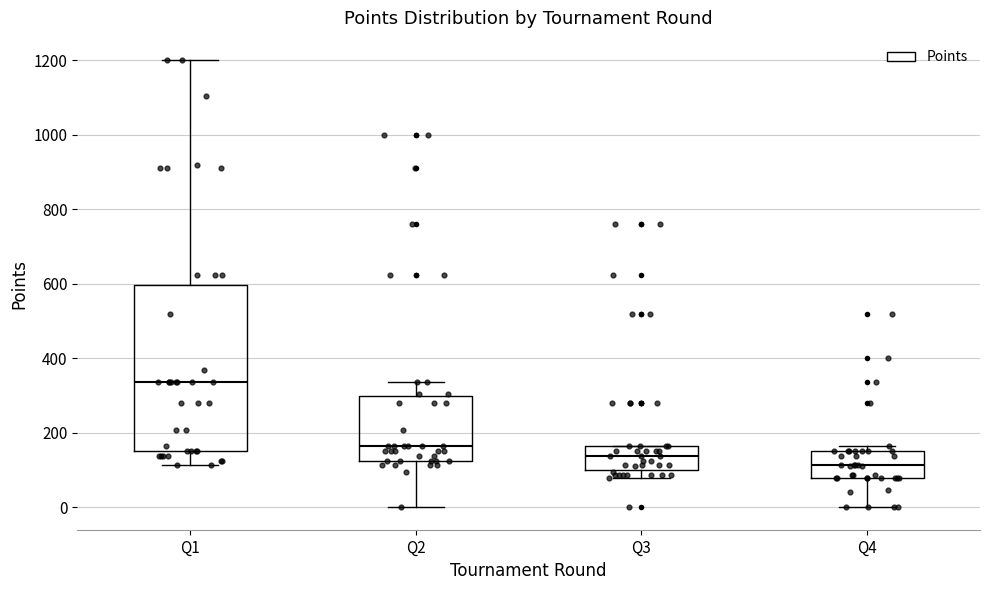

Which box is the tallest, from its lower edge to its upper edge?

Q1